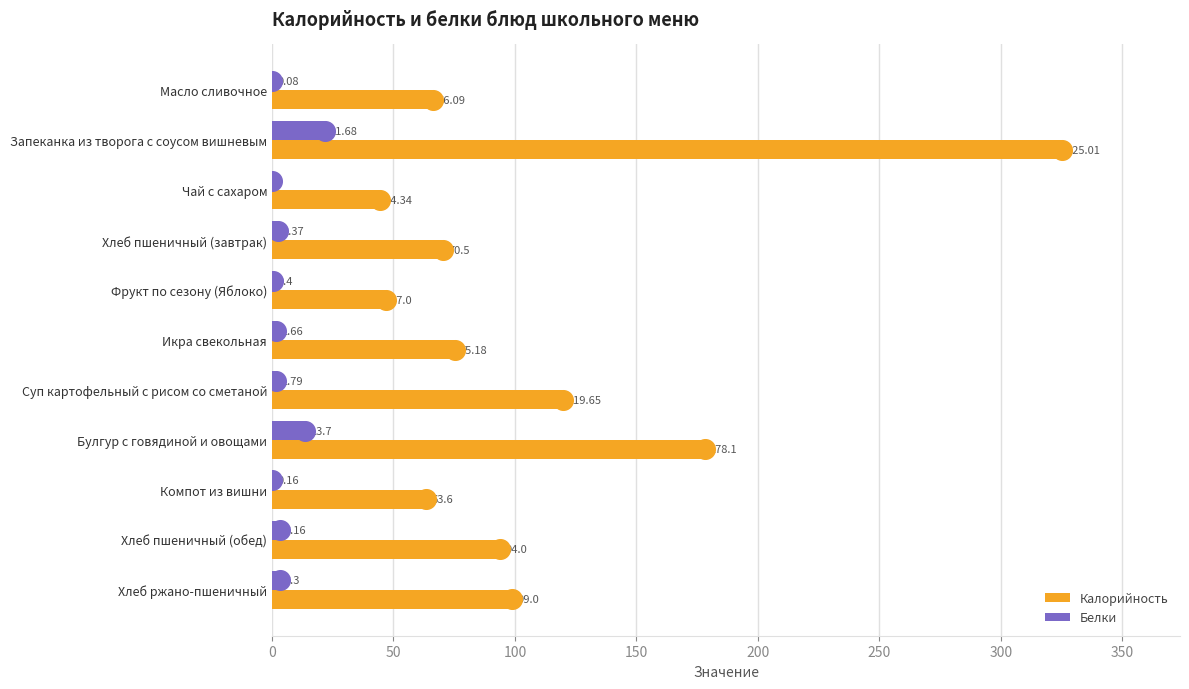

What is the sum of the Белки values at Суп картофельный с рисом со сметаной and Икра свекольная?

3.5